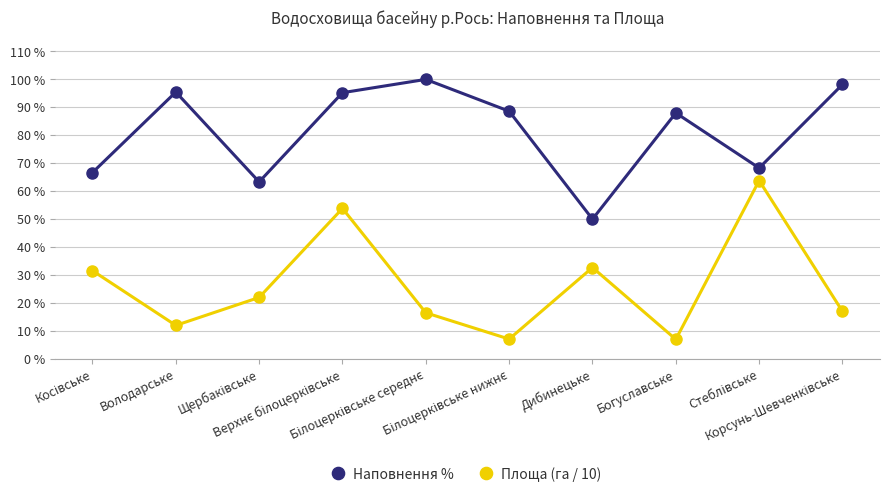

What is the highest value of the Наповнення % series?

100.0